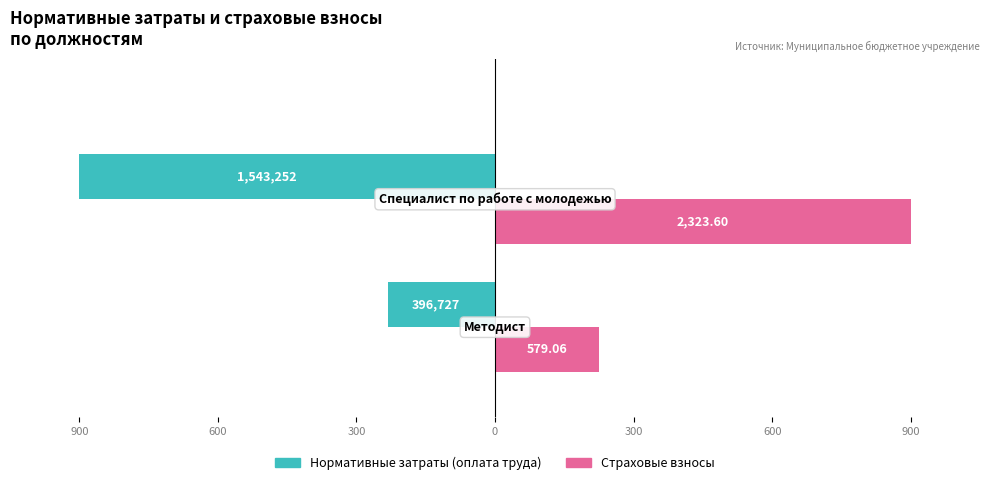

What are all the series names shown in the legend?

Нормативные затраты (оплата труда), Страховые взносы